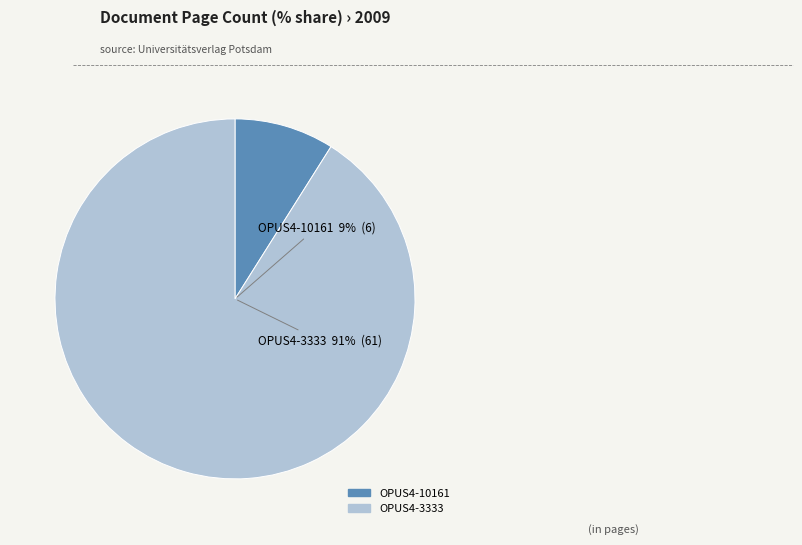

How many slices are in this pie chart?

2